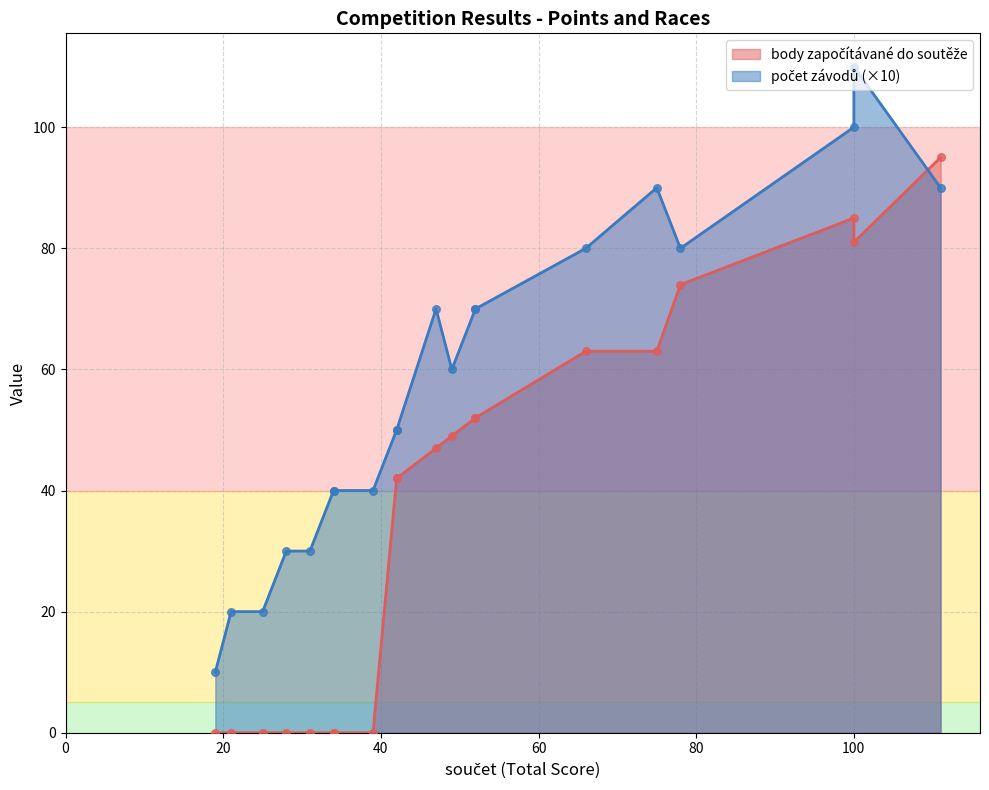

At which category is the sum across all series the highest?

111